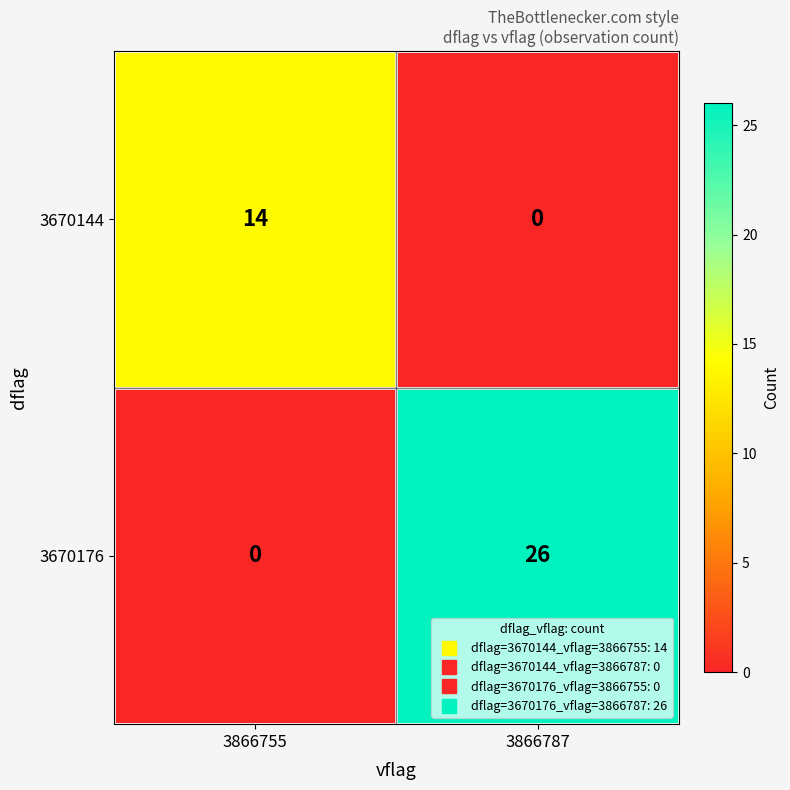

Where is 3670176 nearest to the value 13?

3866755